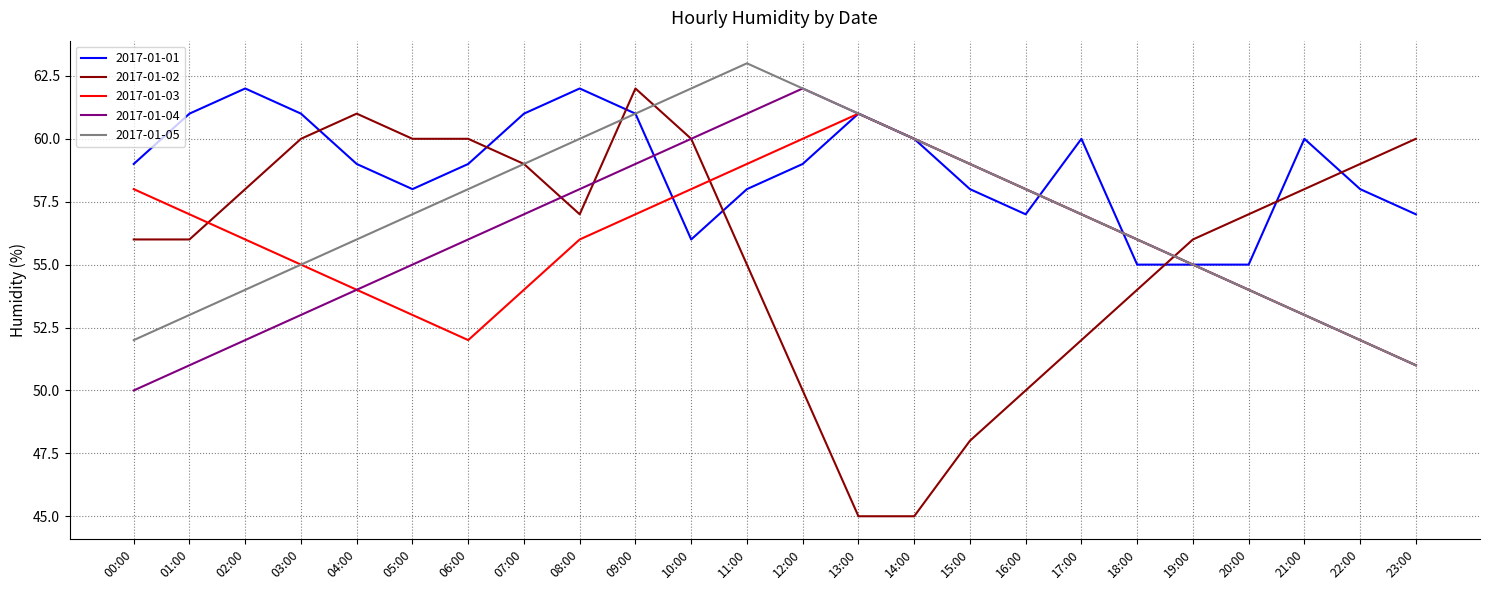

How many intersections are there between 2017-01-01 and 2017-01-02?

7